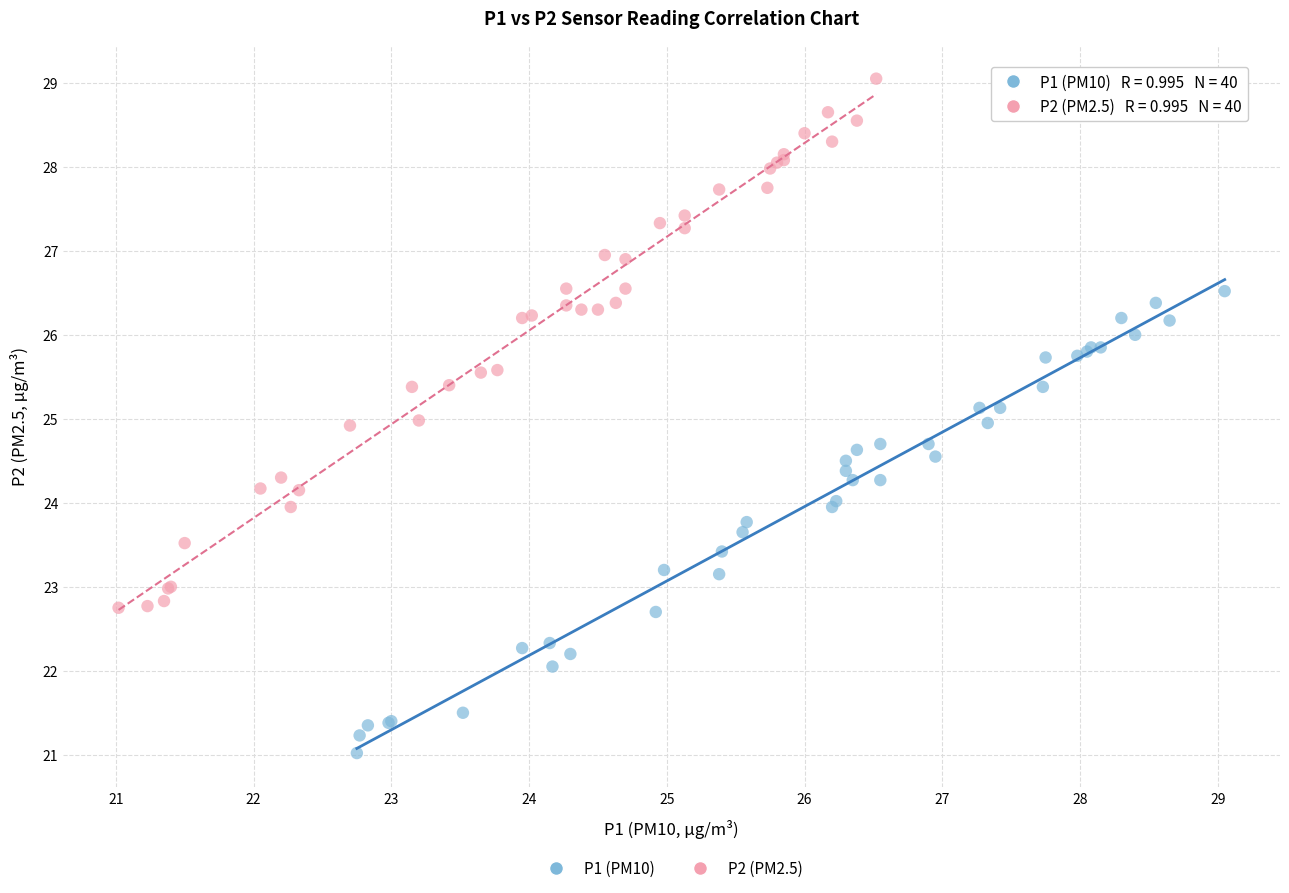

Which series contains the highest Y value?

P2 (PM2.5)